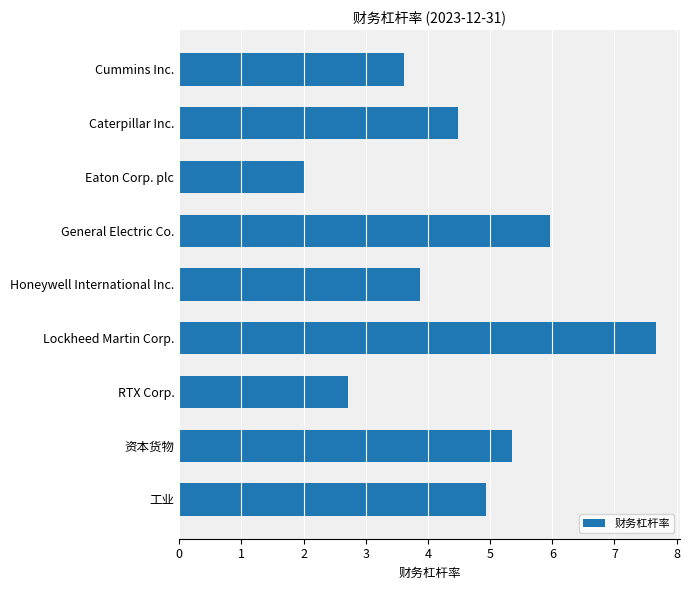

What is the sum of the values at Lockheed Martin Corp. and RTX Corp.?

10.4